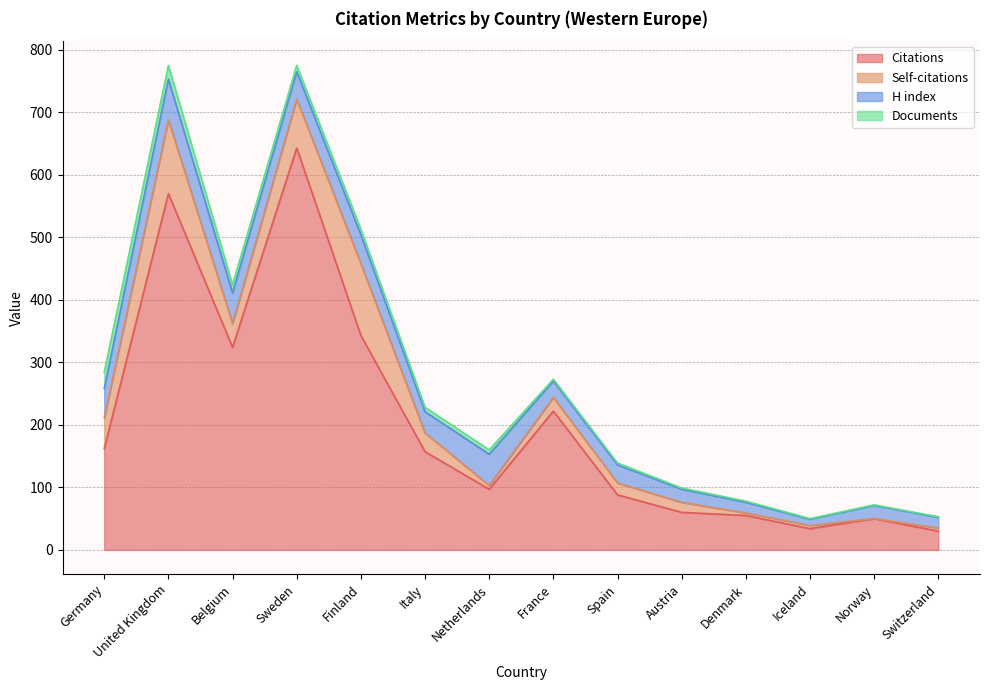

True or false: Citations and Documents cross at least once.

False